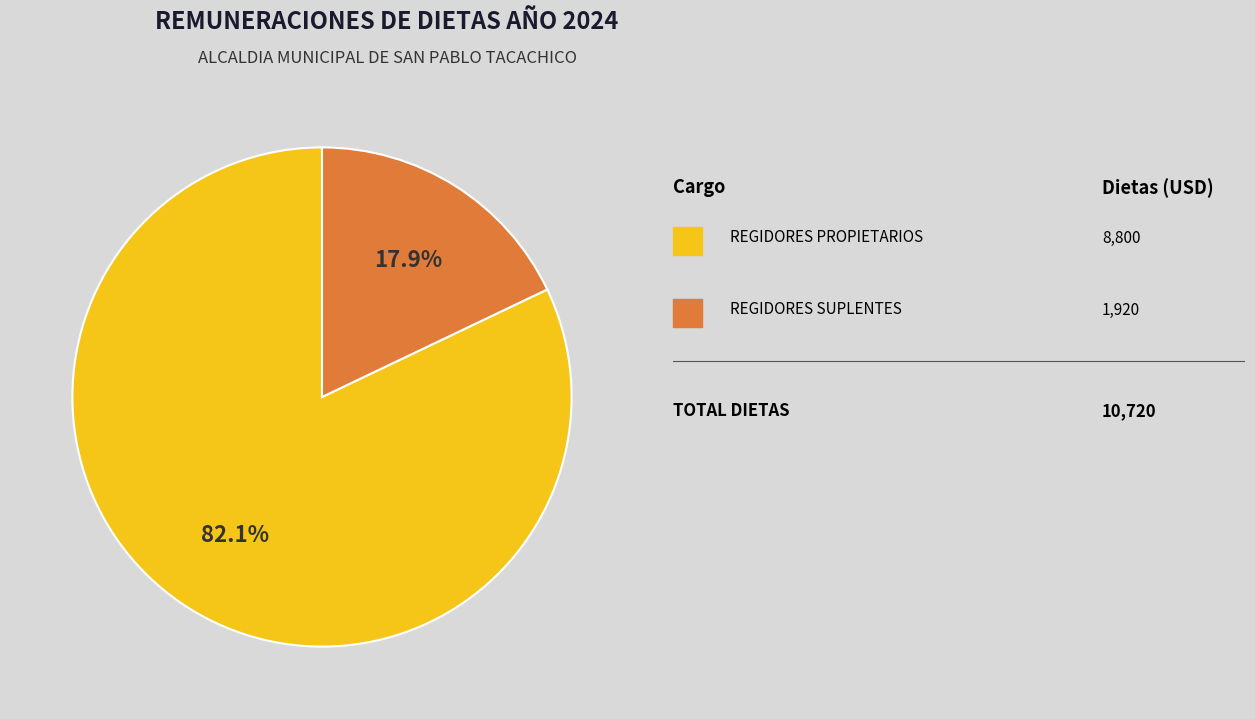

To the nearest percent, what is the difference between the largest and smallest slice percentages?

64%